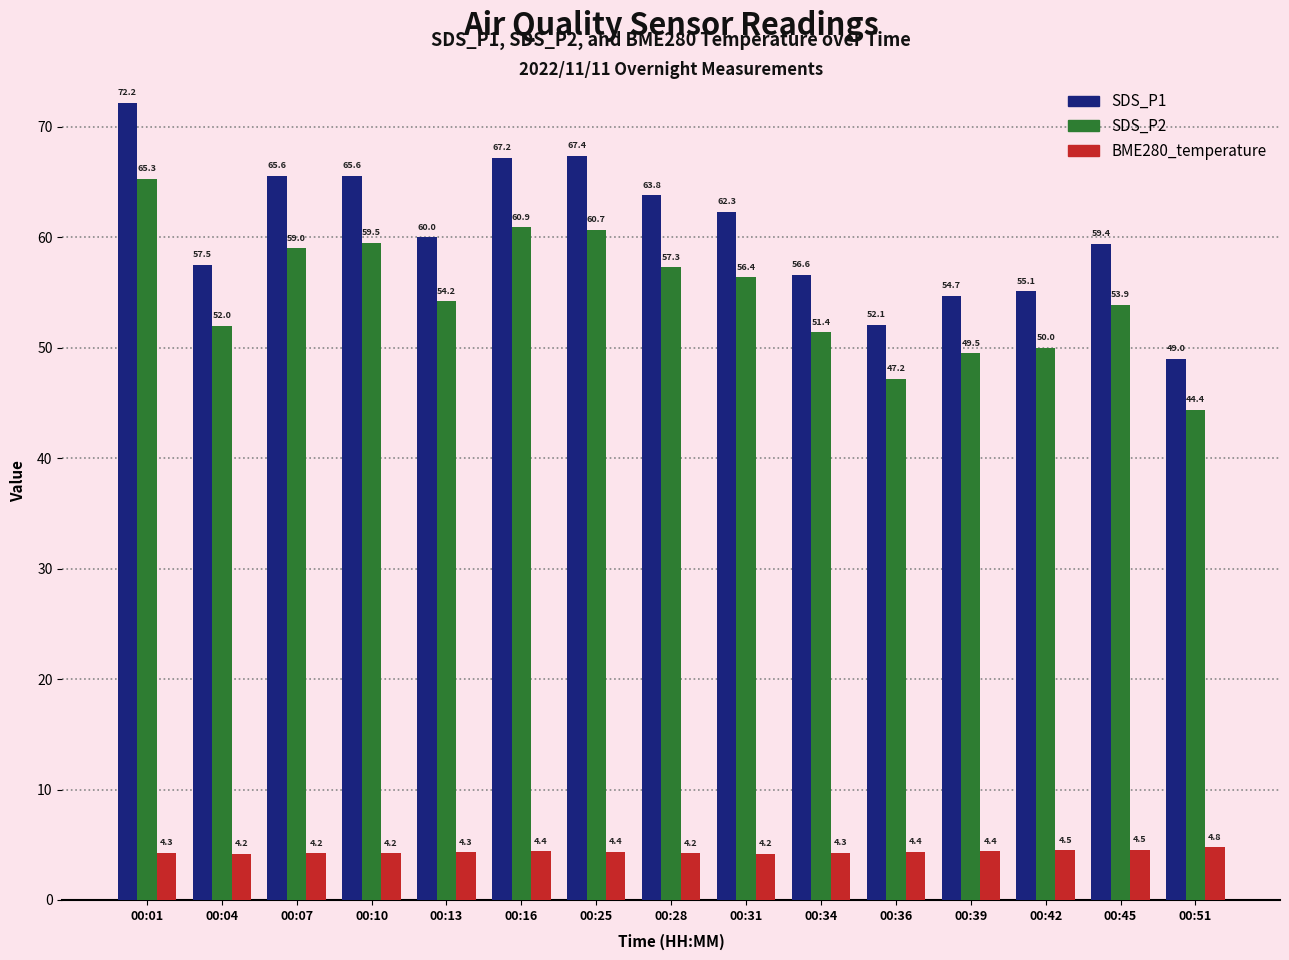

What is the spread (max minus min) of values at 00:16?

62.8